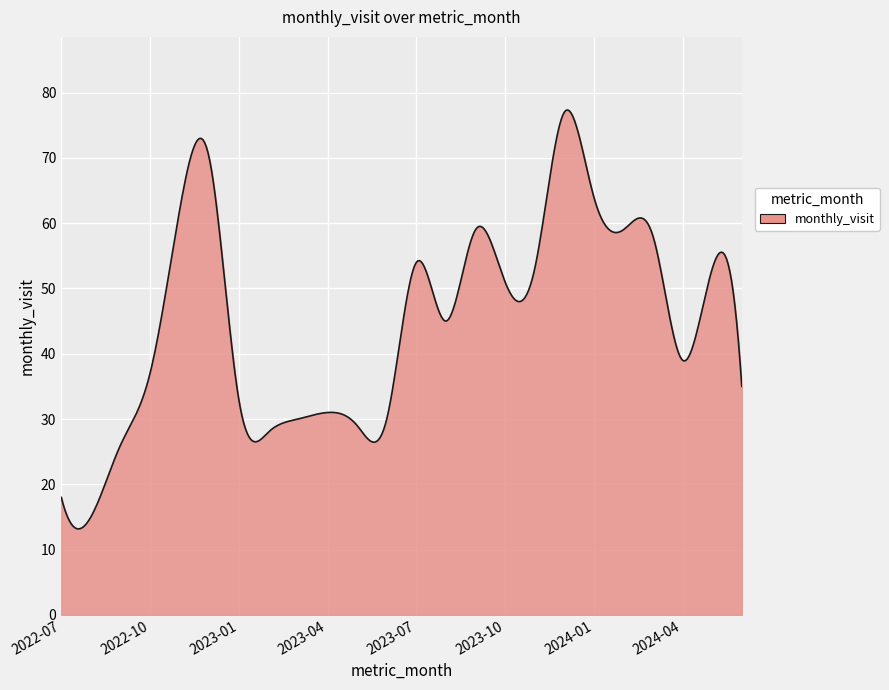

What is the smallest value displayed?

13.2